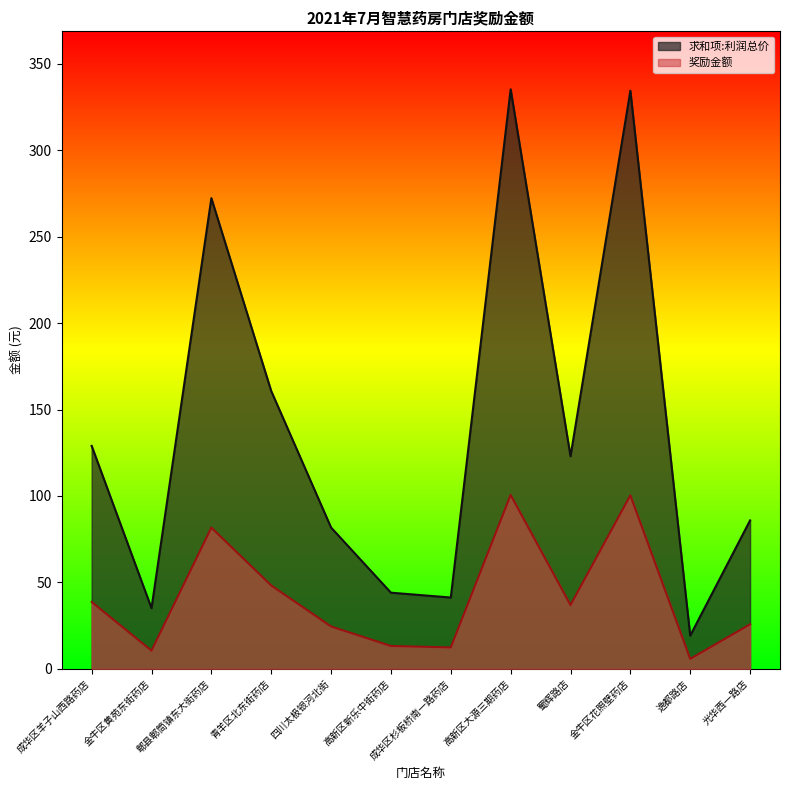

True or false: 奖励金额 and 求和项:利润总价 intersect in this chart.

False